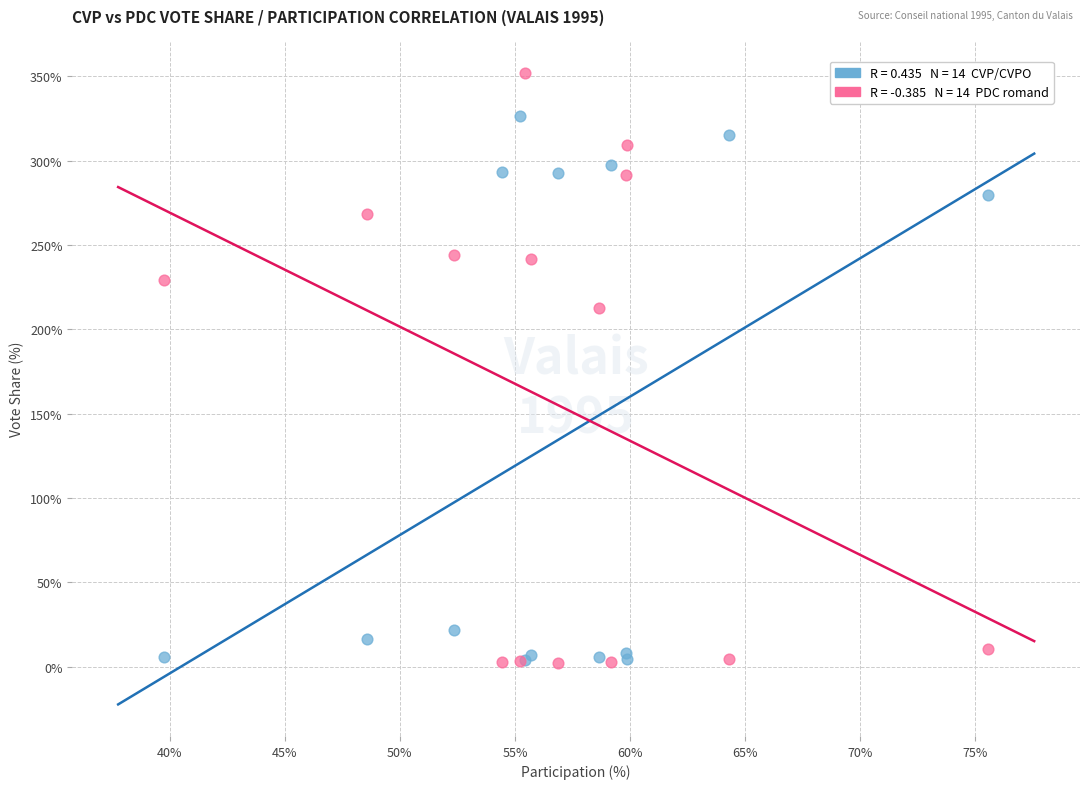

Across all series, what Y value is closest to 177?

212.5